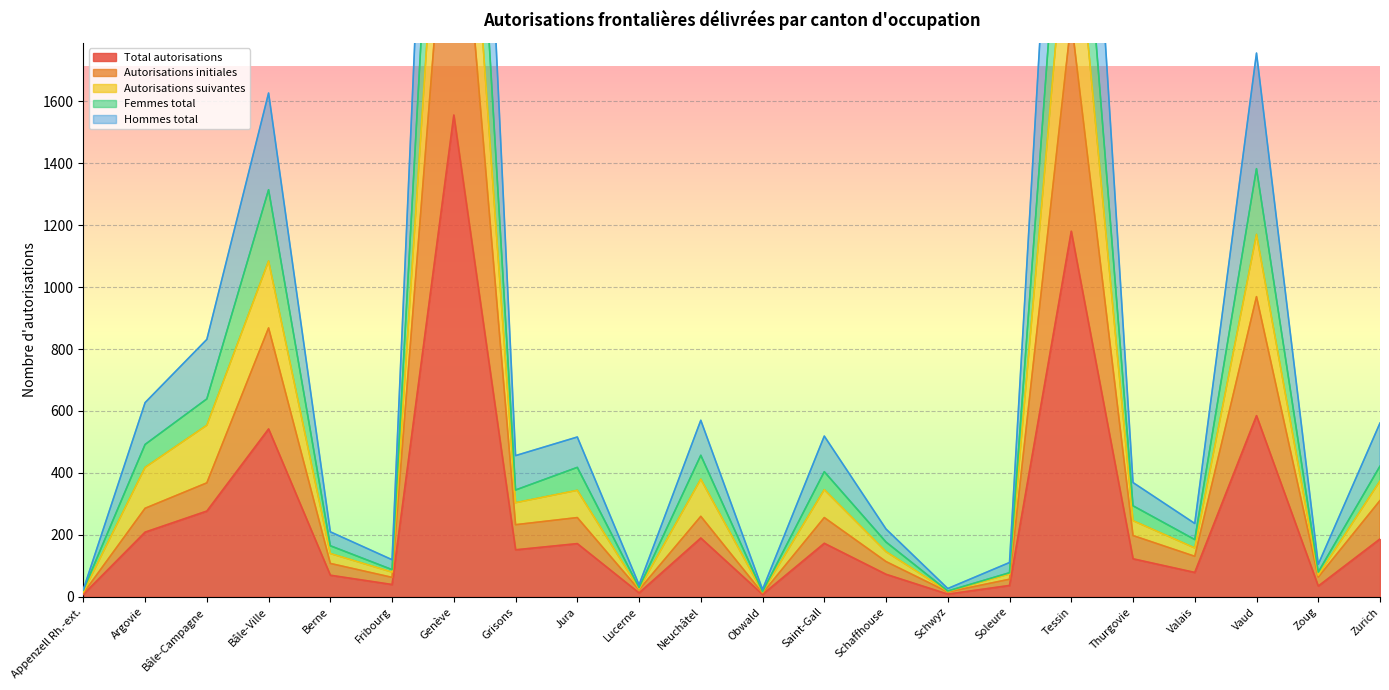

Where does the Autorisations initiales series first go above 233?

Argovie